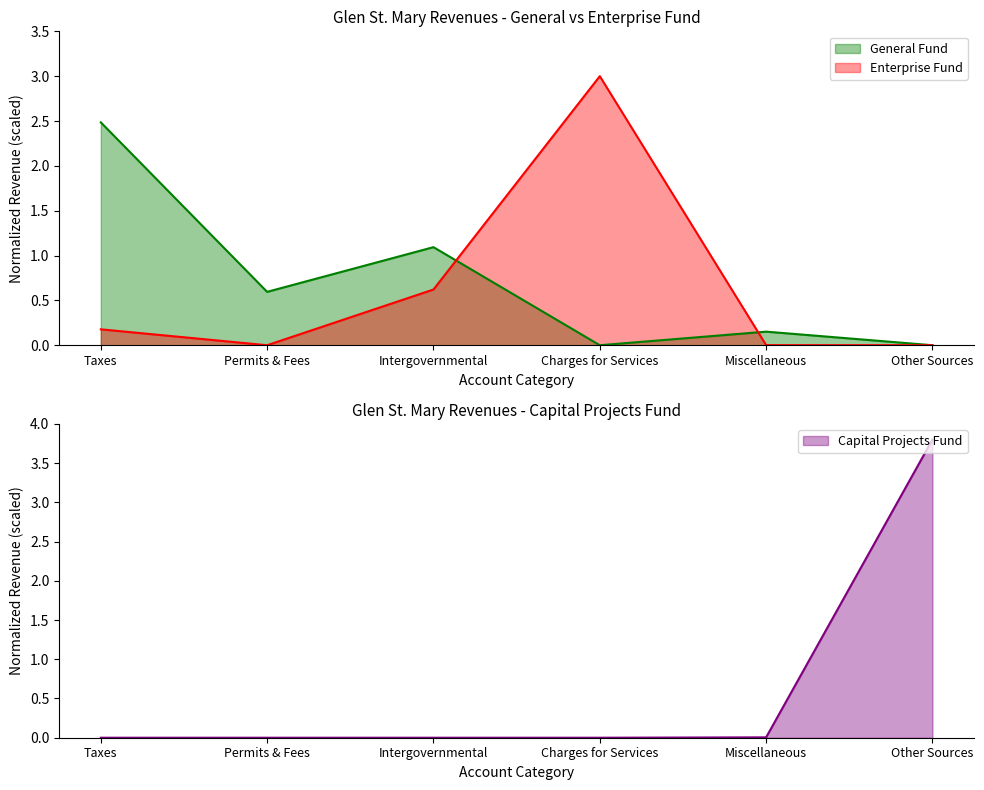

True or false: Enterprise Fund has a value of 0.6 at Intergovernmental.

True